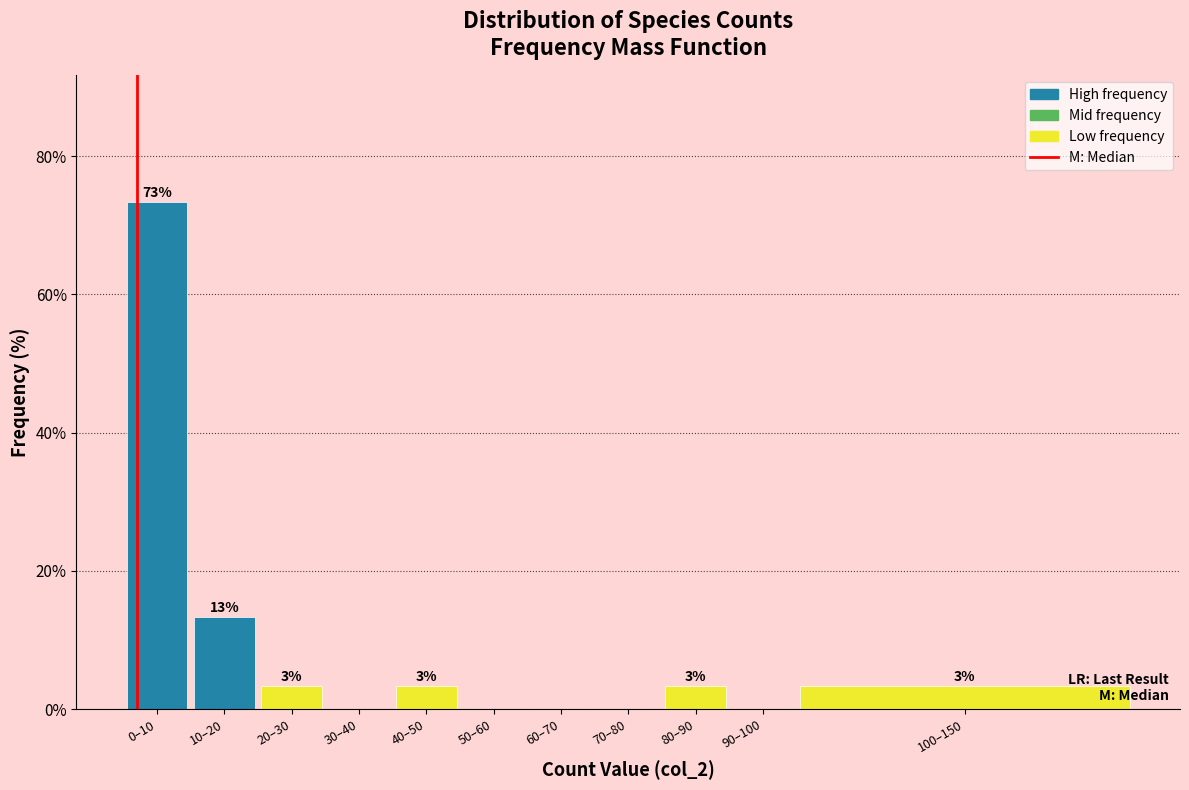

Are the bars horizontal?

No